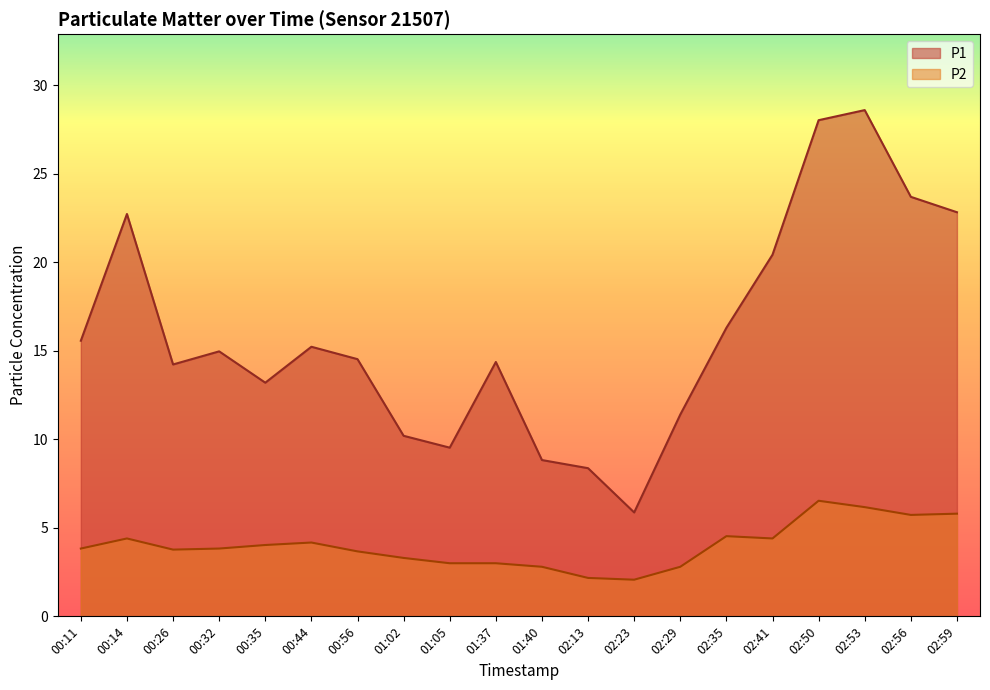

Reading left to right, extract all data points from this chart.

P1: 00:11=15.6	00:14=22.7	00:26=14.2	00:32=15.0	00:35=13.2	00:44=15.2	00:56=14.5	01:02=10.2	01:05=9.5	01:37=14.4	01:40=8.8	02:13=8.4	02:23=5.9	02:29=11.4	02:35=16.3	02:41=20.4	02:50=28.0	02:53=28.6	02:56=23.7	02:59=22.8
P2: 00:11=3.8	00:14=4.4	00:26=3.8	00:32=3.8	00:35=4.0	00:44=4.2	00:56=3.7	01:02=3.3	01:05=3.0	01:37=3.0	01:40=2.8	02:13=2.2	02:23=2.1	02:29=2.8	02:35=4.5	02:41=4.4	02:50=6.5	02:53=6.2	02:56=5.7	02:59=5.8